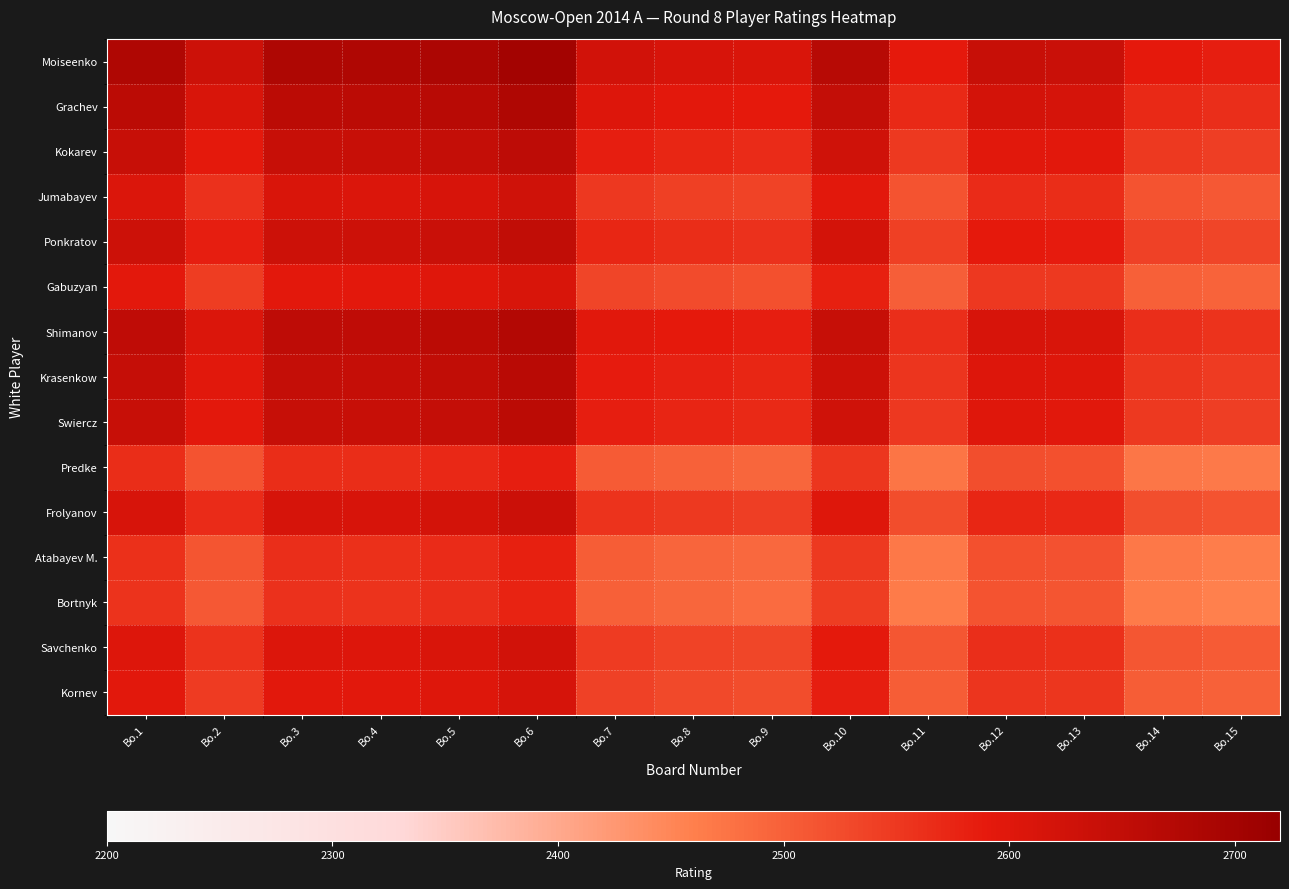

At Bo.10, list the series in order from smallest to largest.

Bortnyk, Atabayev M., Predke, Gabuzyan, Kornev, Savchenko, Jumabayev, Frolyanov, Ponkratov, Kokarev, Swiercz, Krasenkow, Shimanov, Grachev, Moiseenko